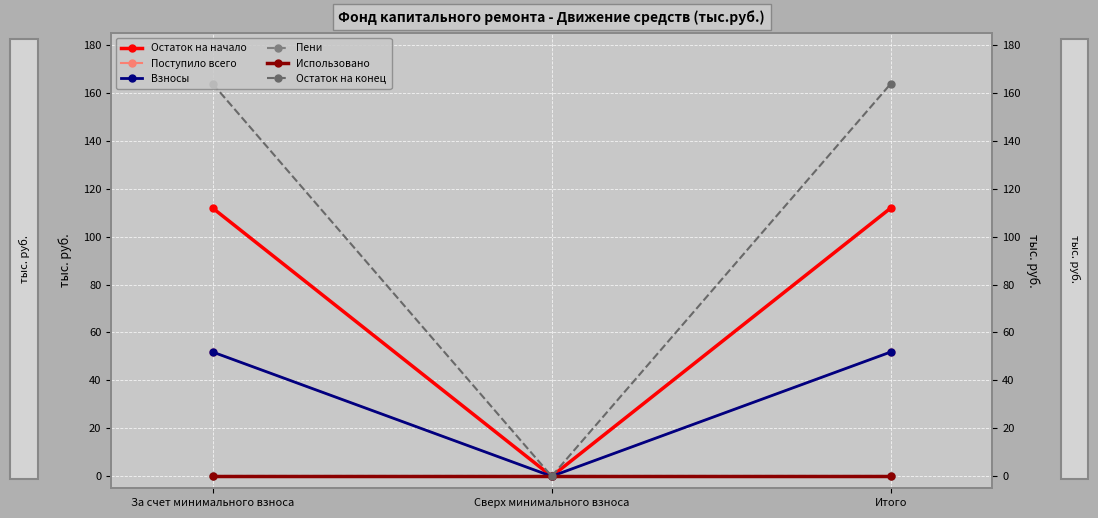

What is the sum of the Остаток на конец values at За счет минимального взноса and Итого?

327.5